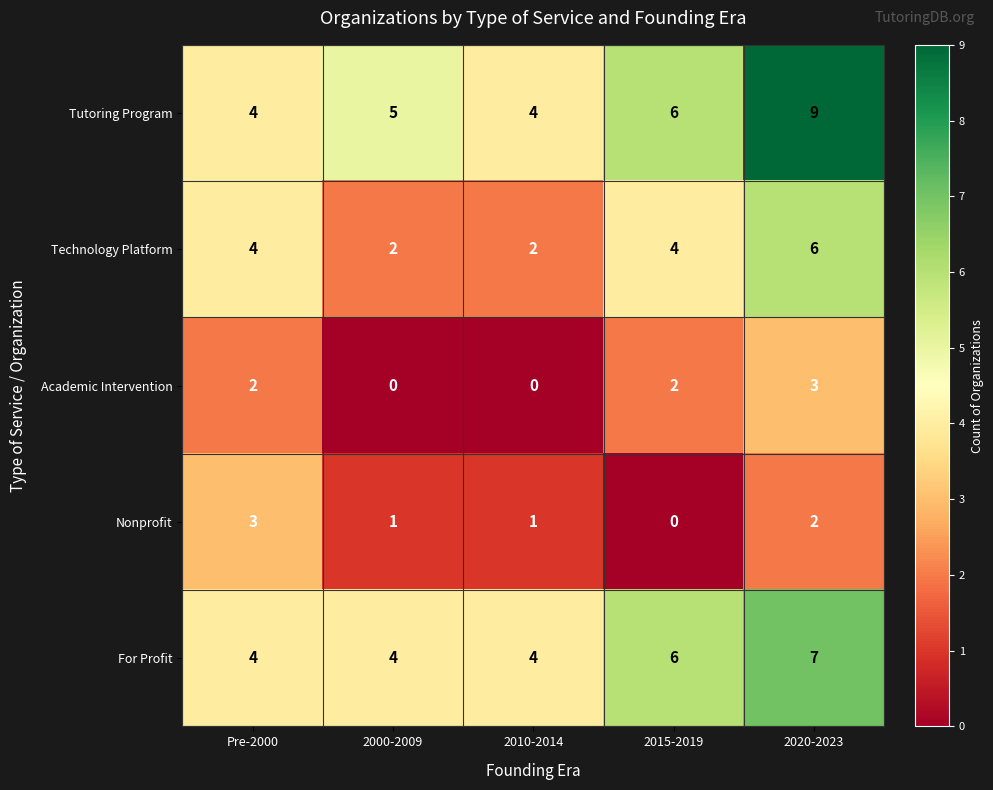

Read the Academic Intervention value at 2020-2023.

3